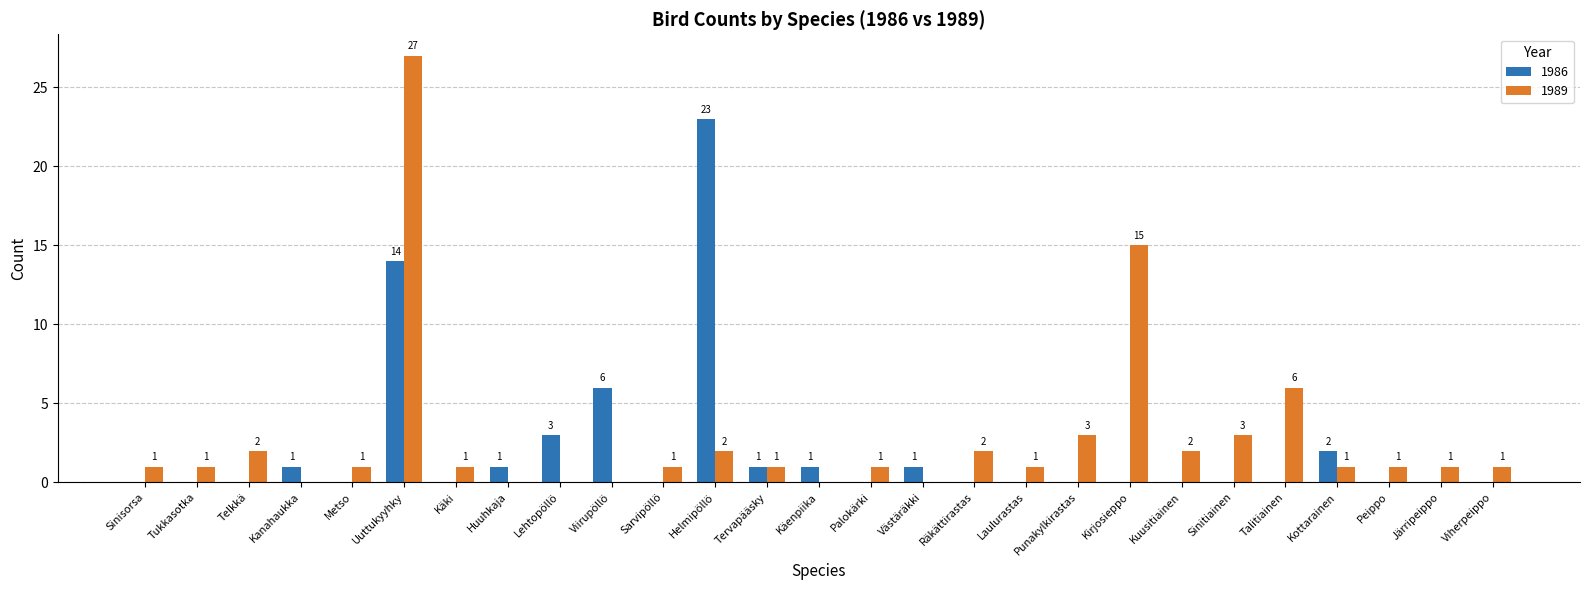

At which label does 1989 reach its peak?

Uuttukyyhky